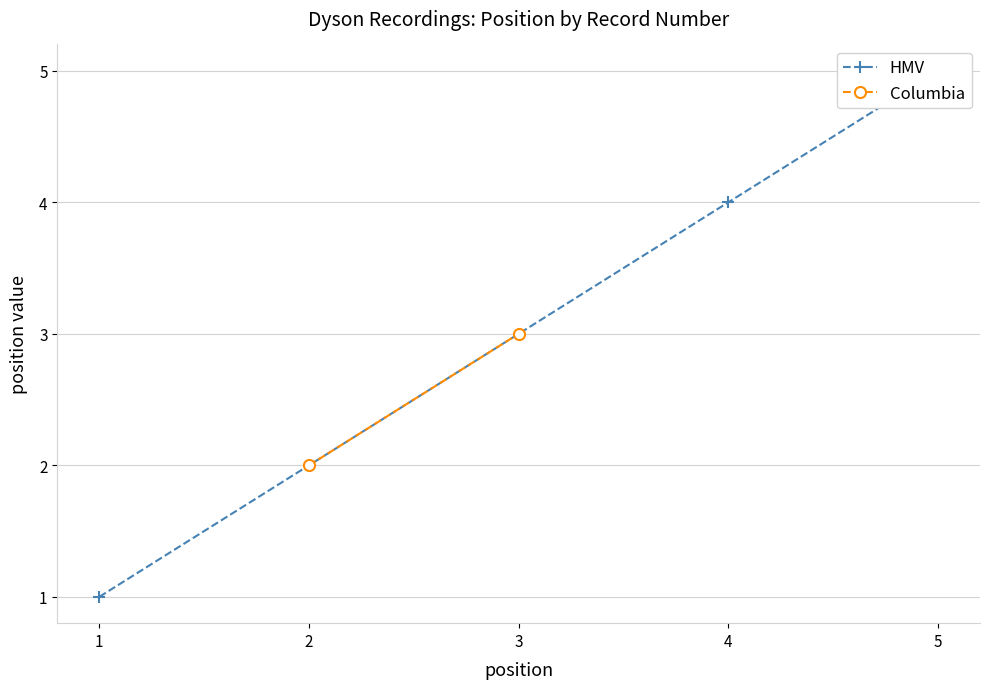

How many values are between 1 and 5?

3